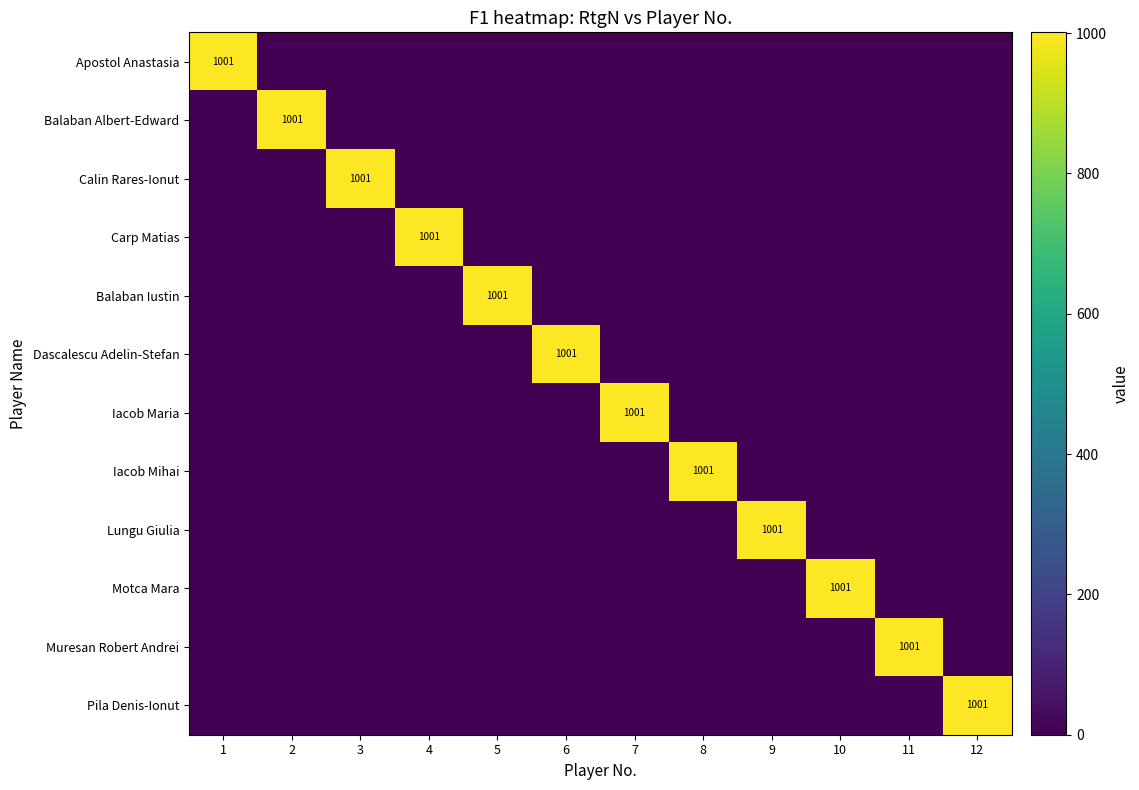

What is the maximum value for Dascalescu Adelin-Stefan?

1001